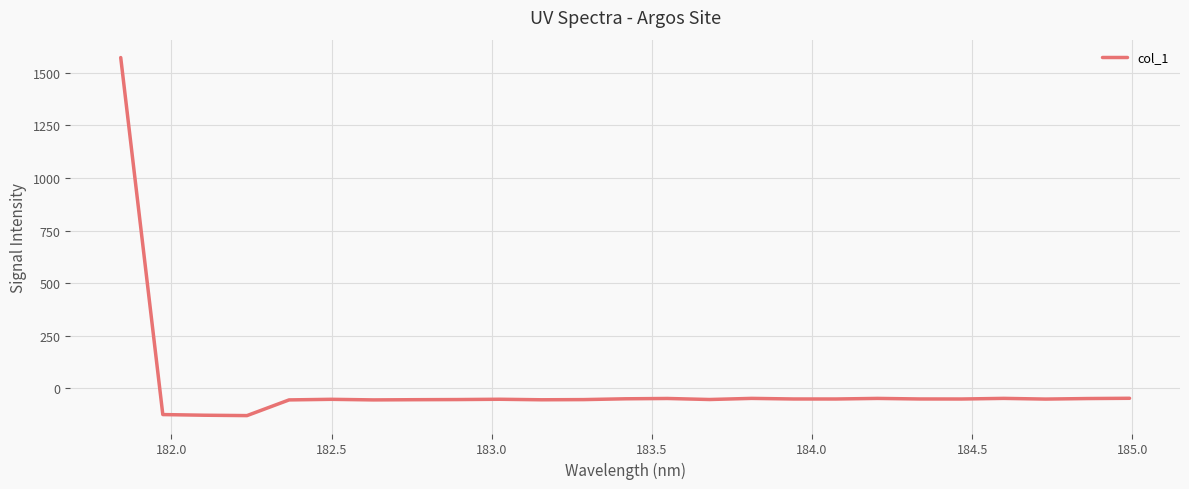

What is the difference between the maximum and minimum values?

1700.8